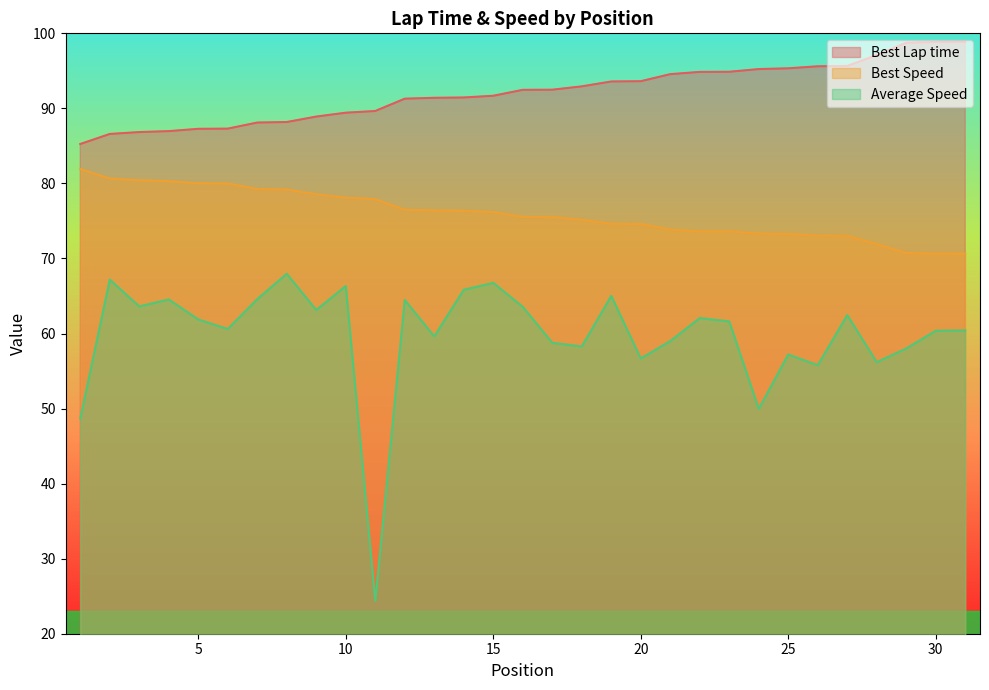

Rank the series at 5 from highest to lowest value.

Best Lap time, Best Speed, Average Speed